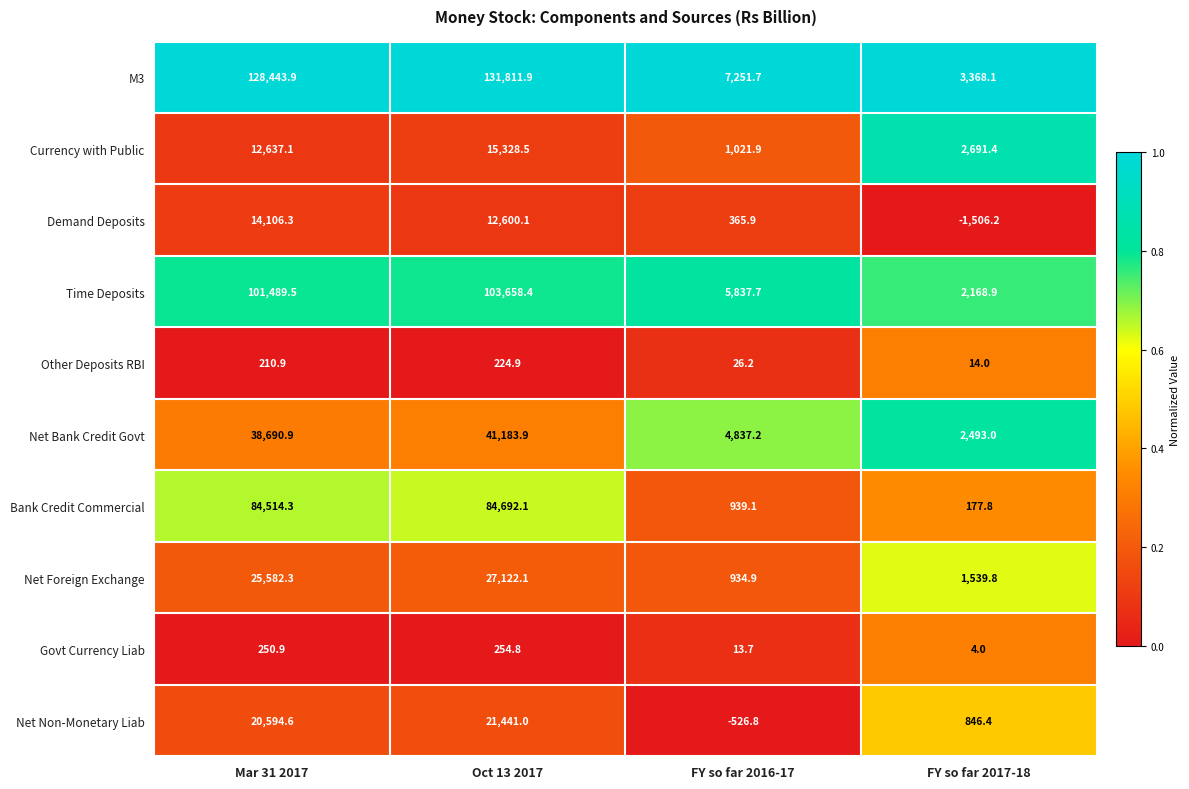

Where is Net Non-Monetary Liab nearest to the value 10457?

FY so far 2017-18